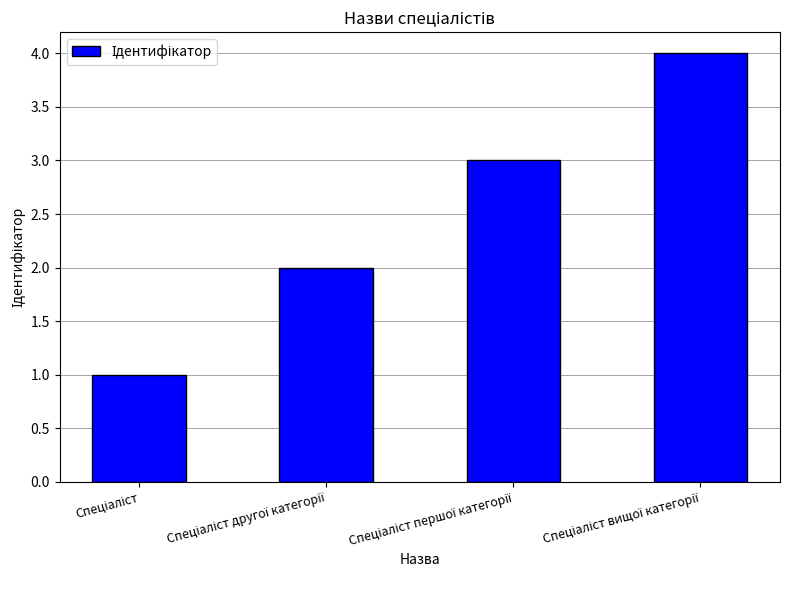

What is the sum of all values?

10